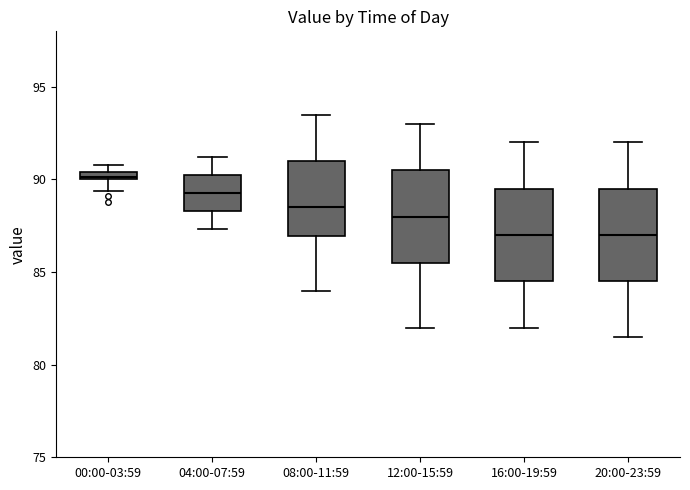

Which box's median line is the highest?

00:00-03:59